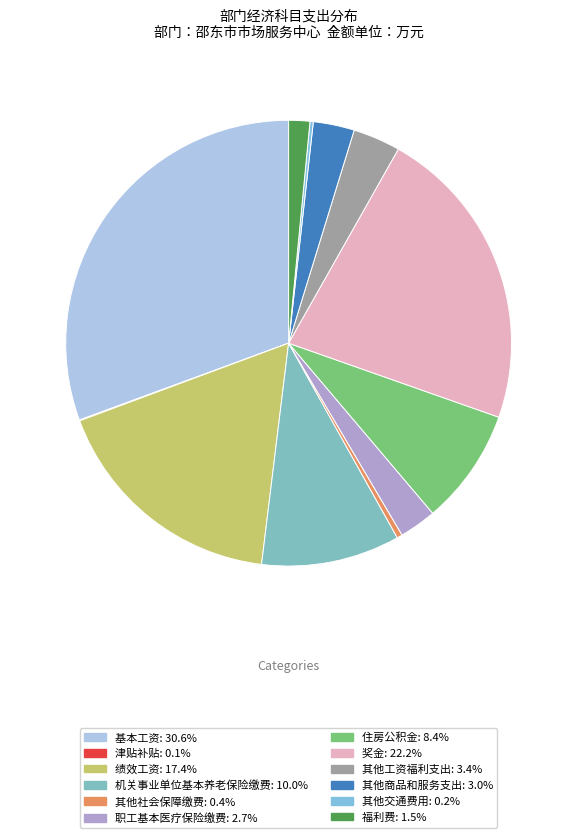

Which slice is the smallest?

津贴补贴